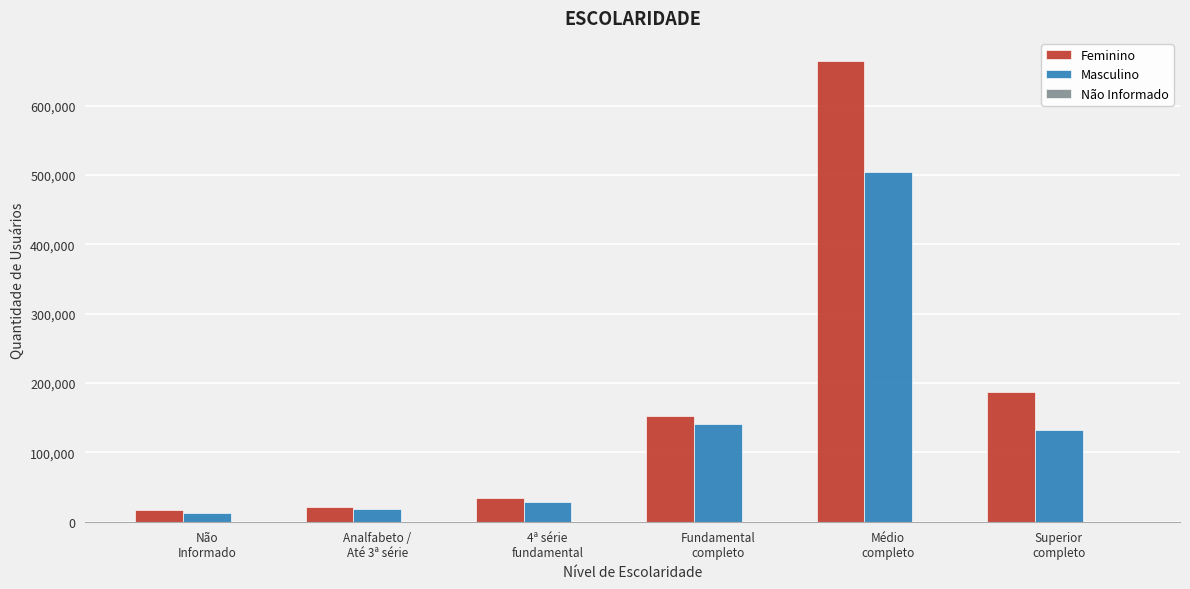

What is the maximum value shown in the chart?

664395